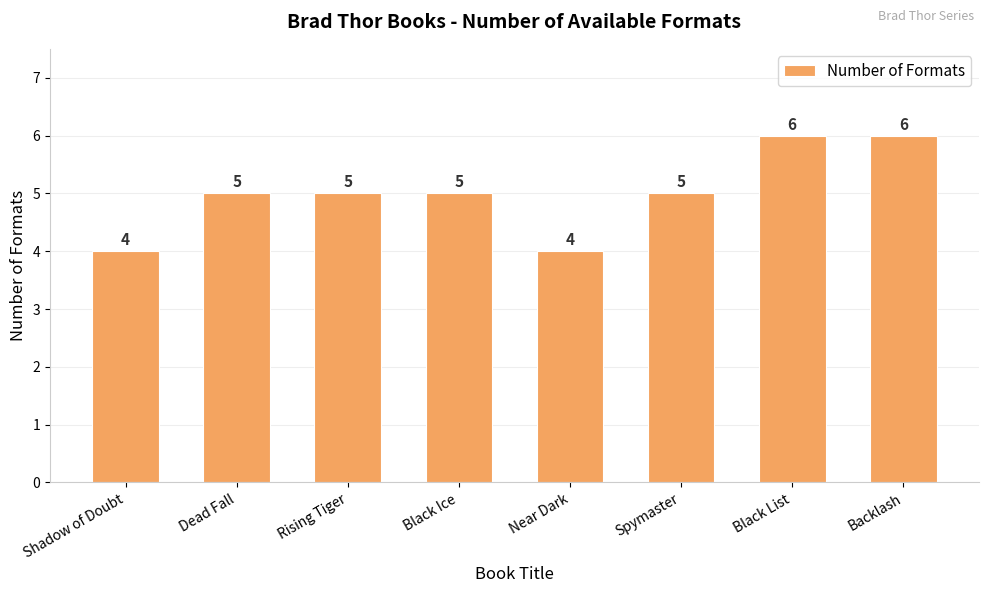

Count the values in the range 5 to 6.

6